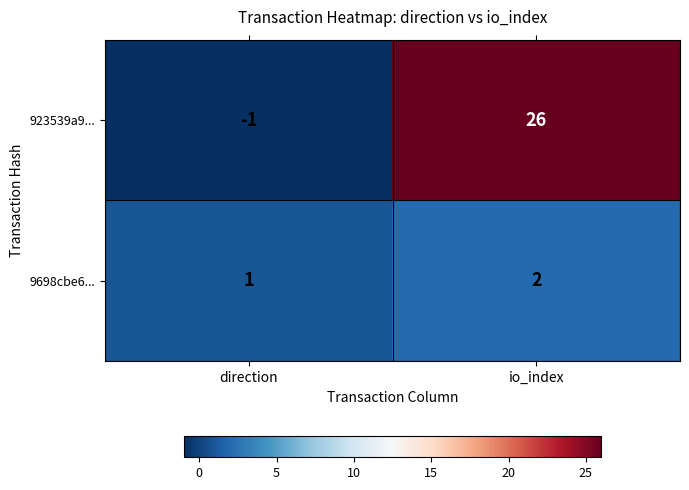

Which category has the lowest value across all series?

direction